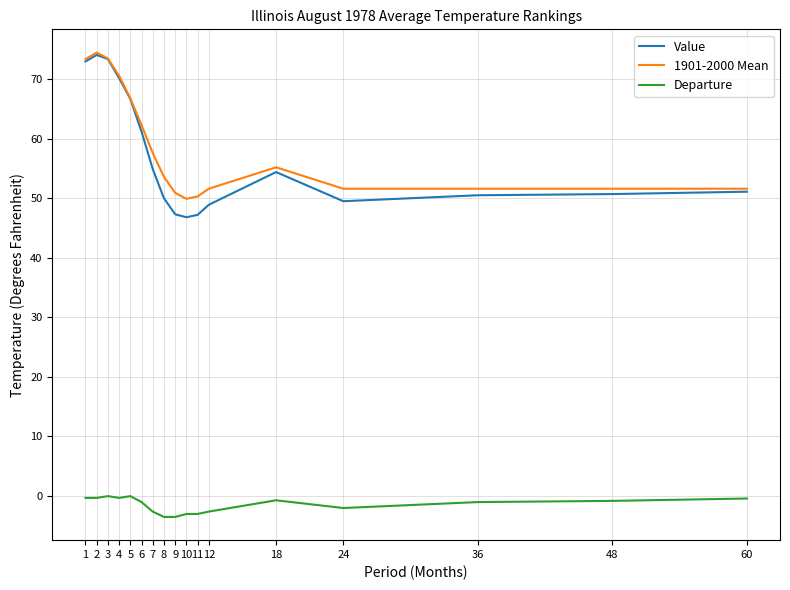

Which category has the highest value across all series?

2